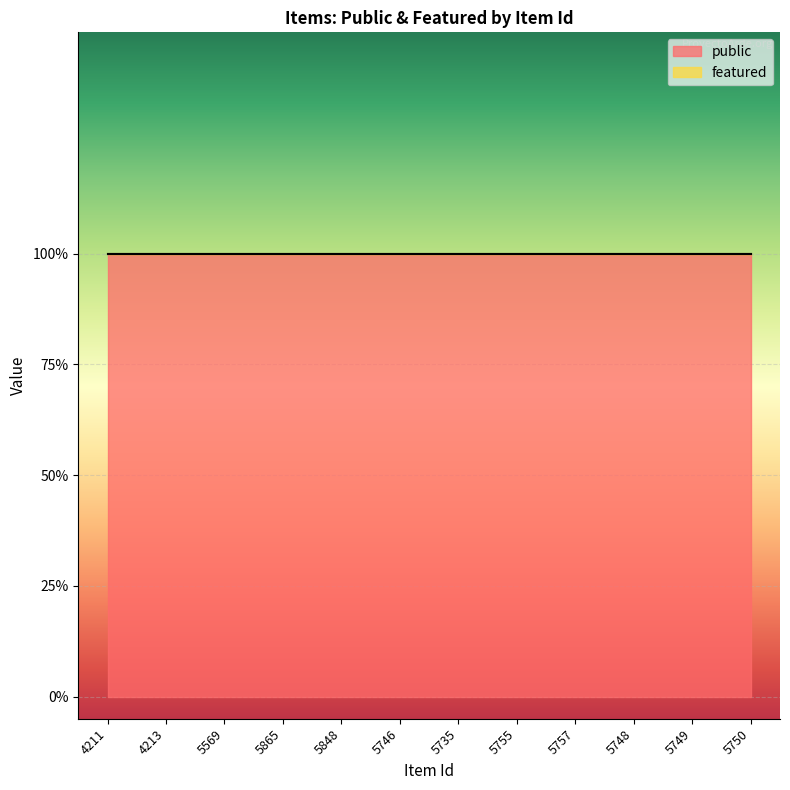

What is the label of the 3rd point from the right?

5748